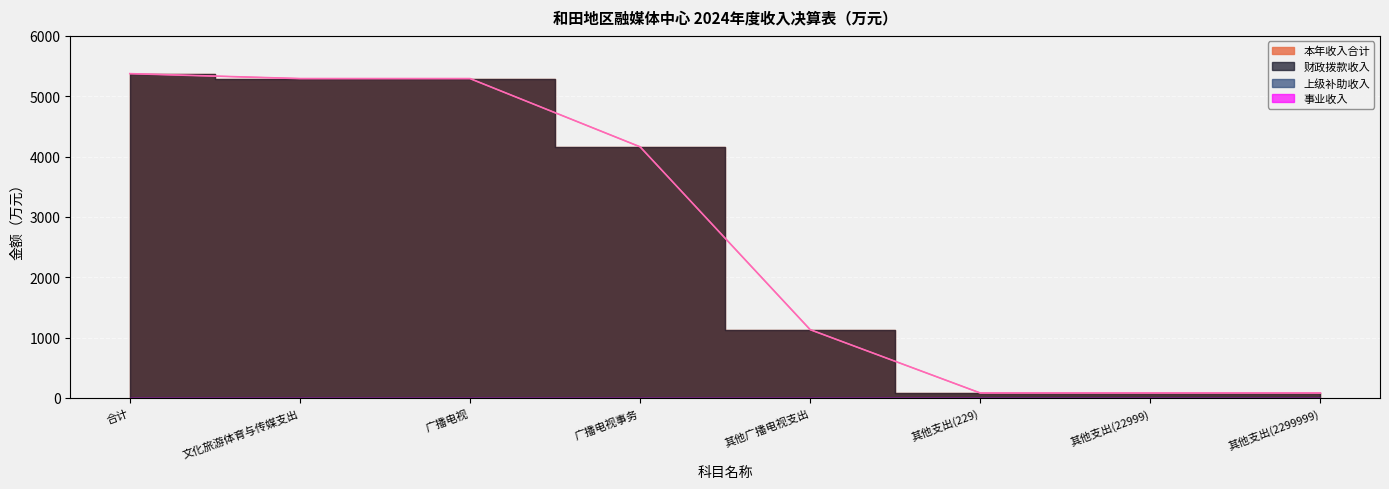

What is the average value of the 本年收入合计 series?

2687.1